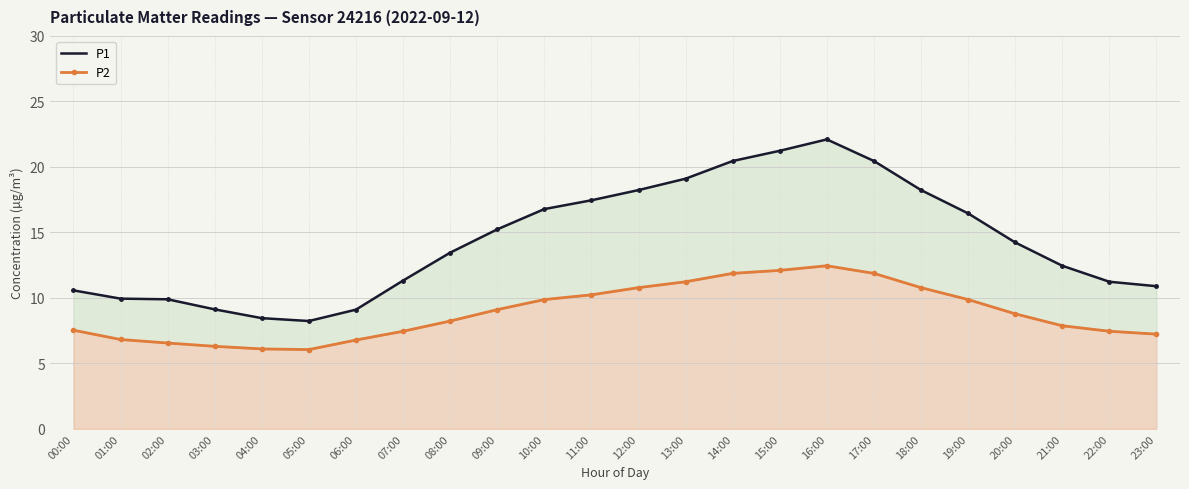

True or false: P1 and P2 cross at least once.

False